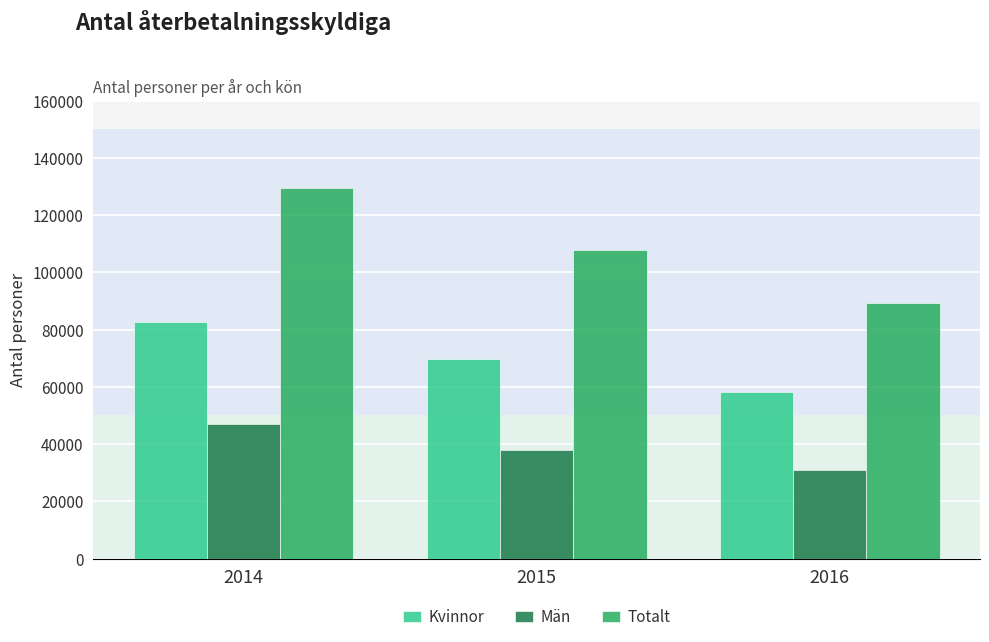

What value does the Män series have at 2014?

46972